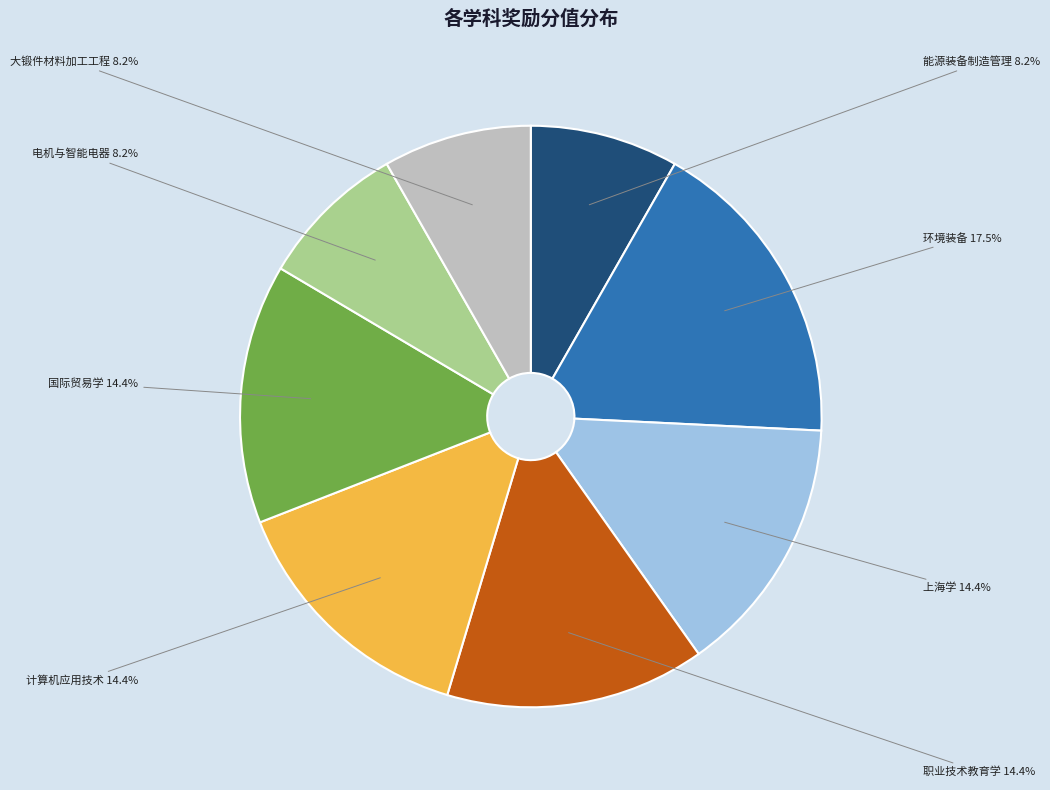

Is 上海学 the majority of the pie?

No